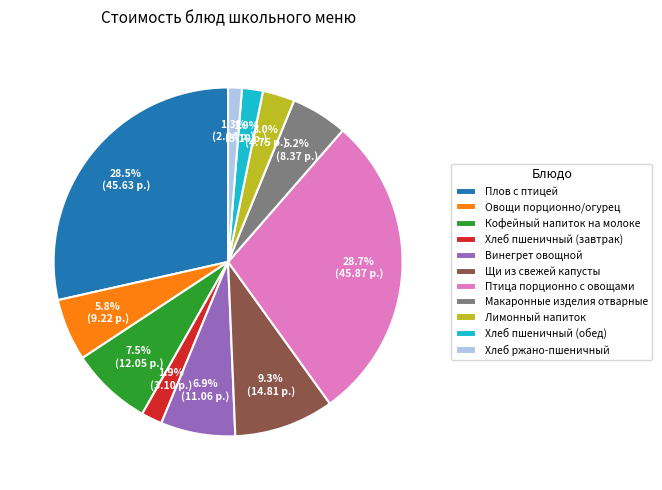

Do Плов с птицей and Хлеб ржано-пшеничный together represent more than half of the pie?

No